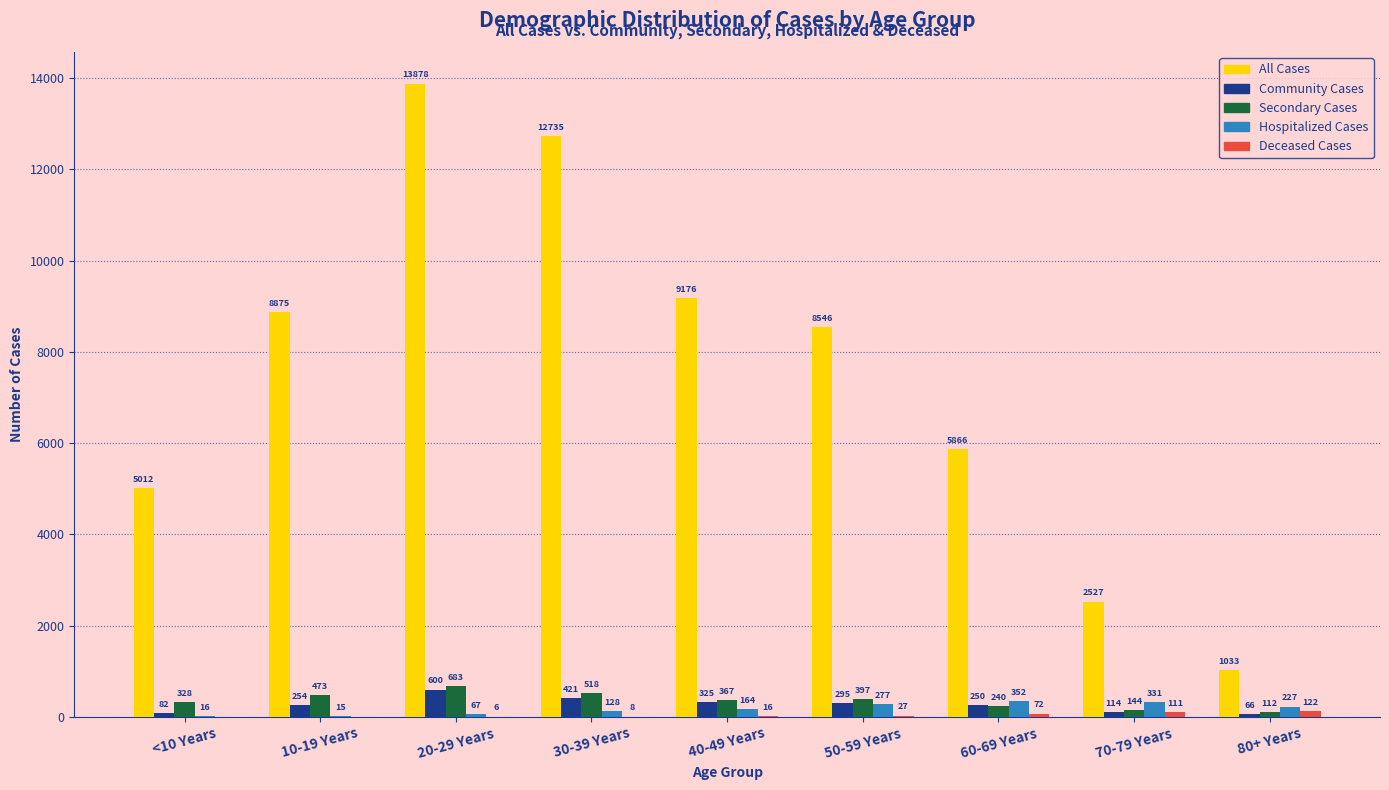

The value of Secondary Cases at 40-49 Years is 367. True or false?

True